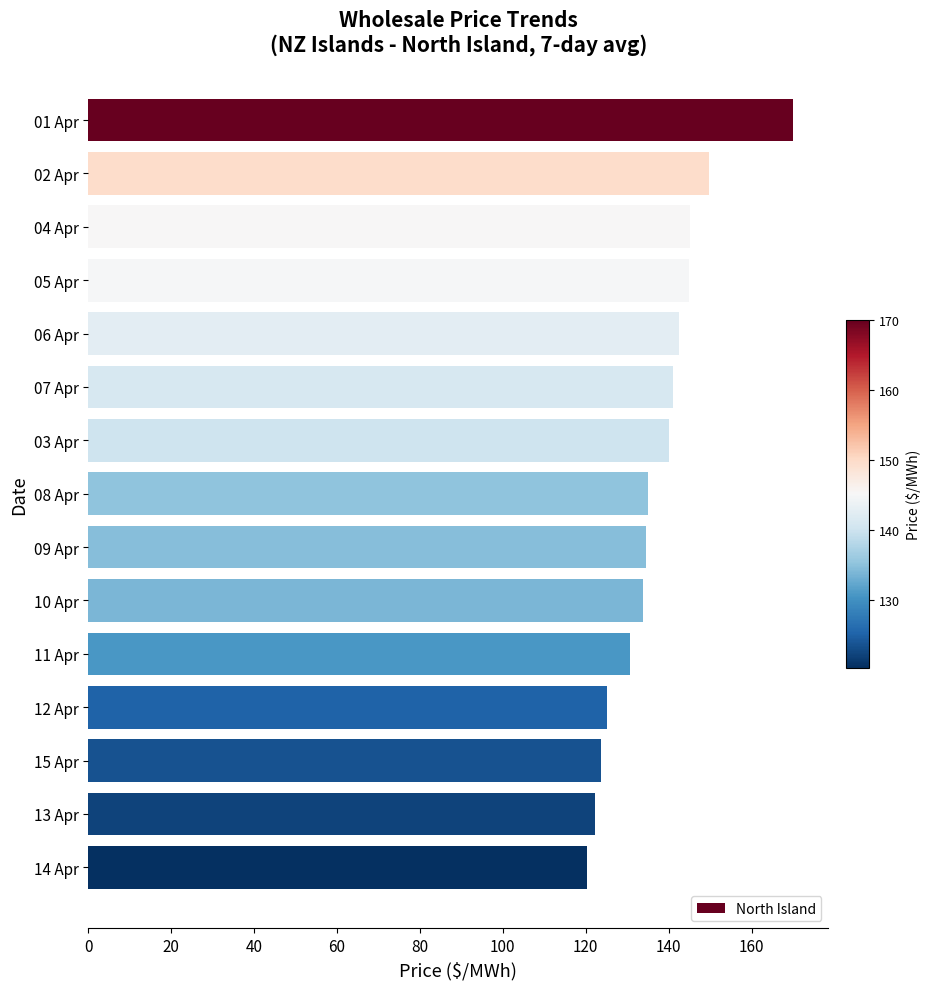

What is the minimum value shown in the chart?

120.3